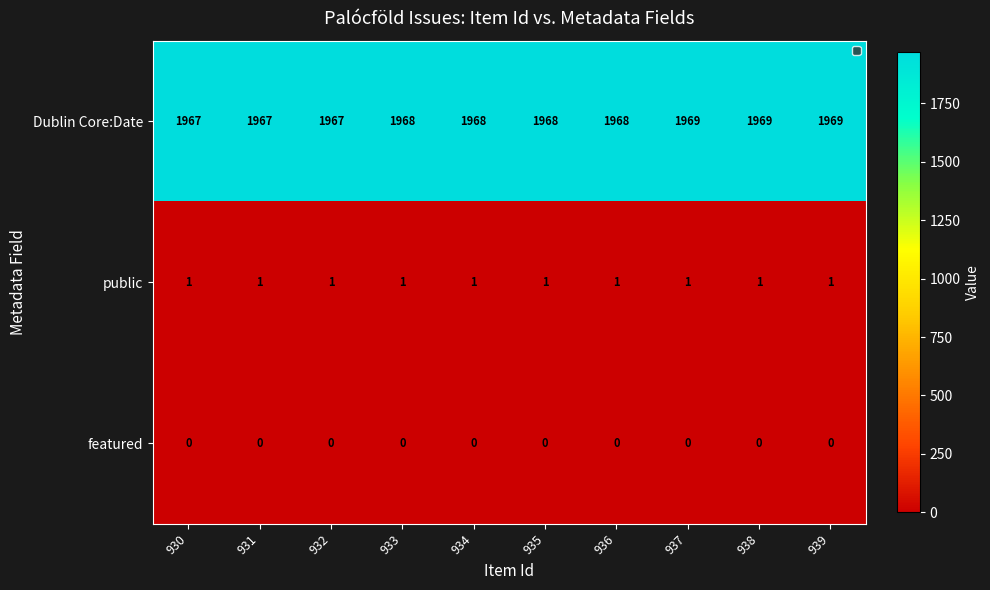

True or false: Dublin Core:Date has a value of 3514 at 937.

False